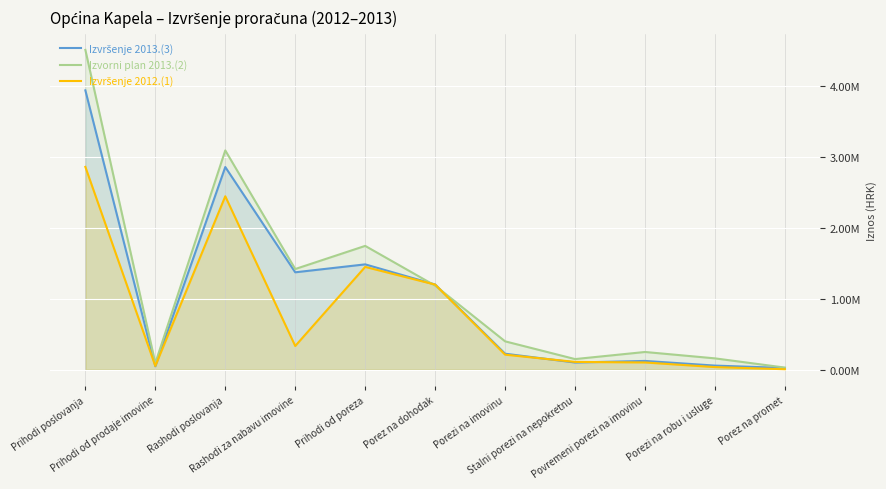

True or false: Izvorni plan 2013.(2) has a value of 605772.5 at Porez na dohodak.

False